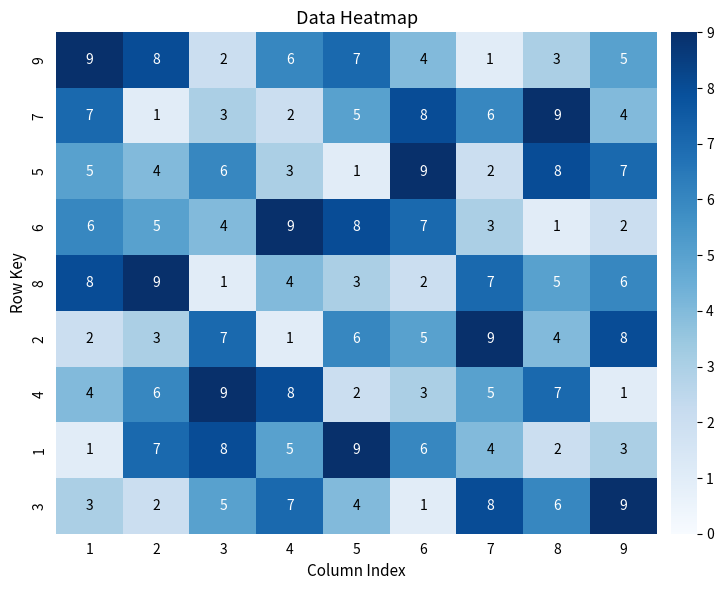

What is the difference between the maximum and minimum values in the 7 series?

8